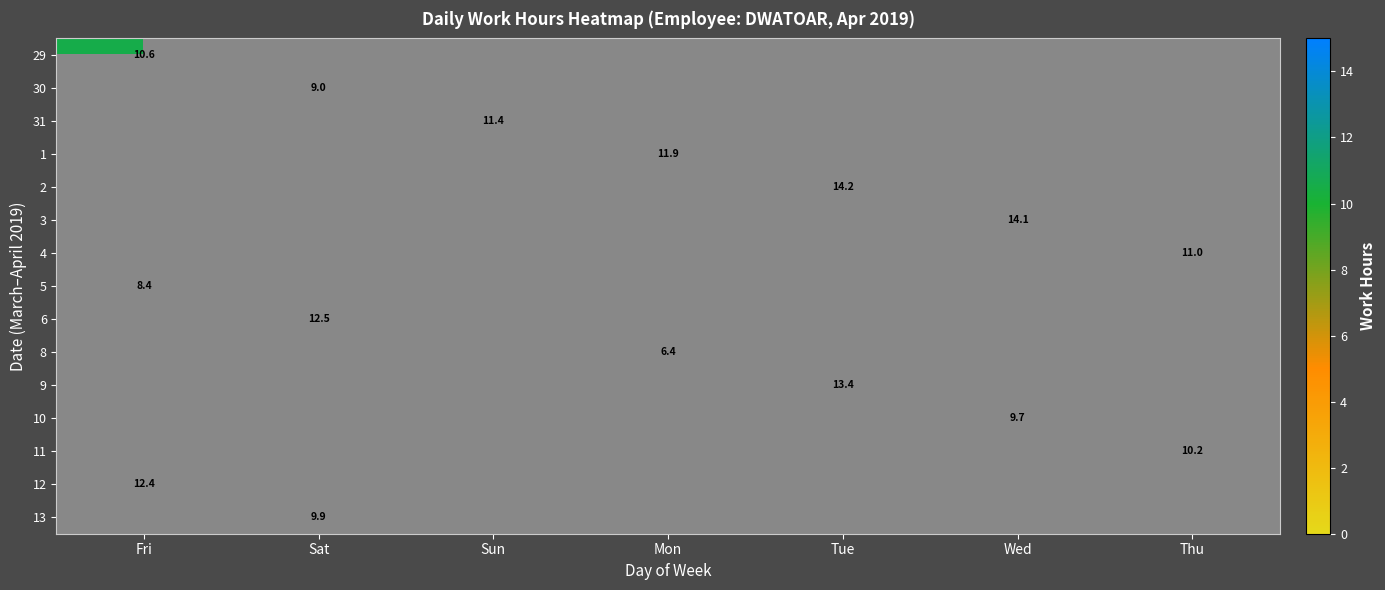

Which has a higher value, Mon or Tue?

Tue